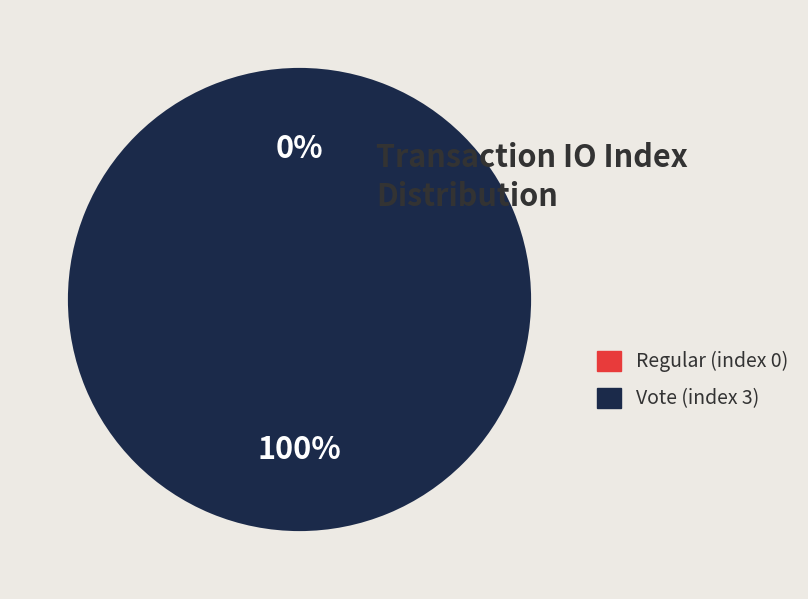

Is it true that Regular (index 0) is 0% of the pie?

True